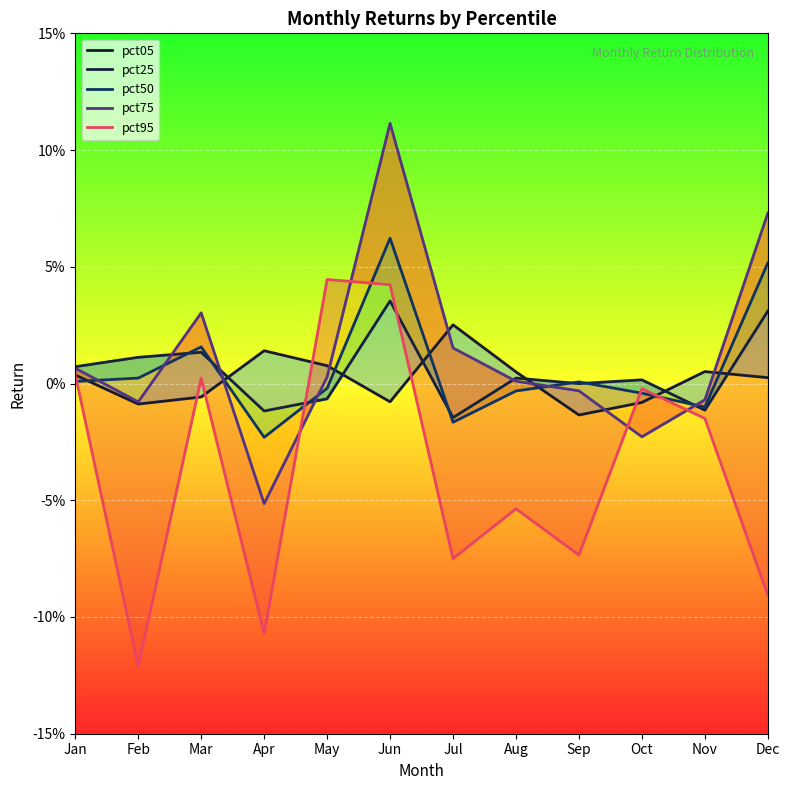

How many lines are shown in the chart?

5